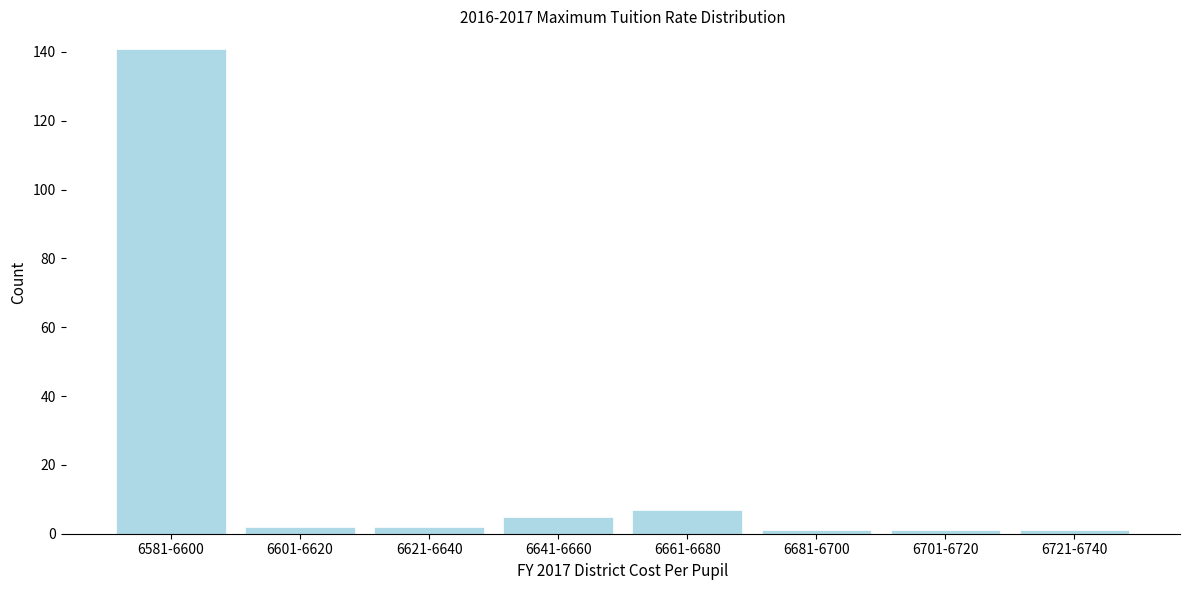

Reading right to left, list all the values displayed in this chart.

1	1	1	7	5	2	2	141